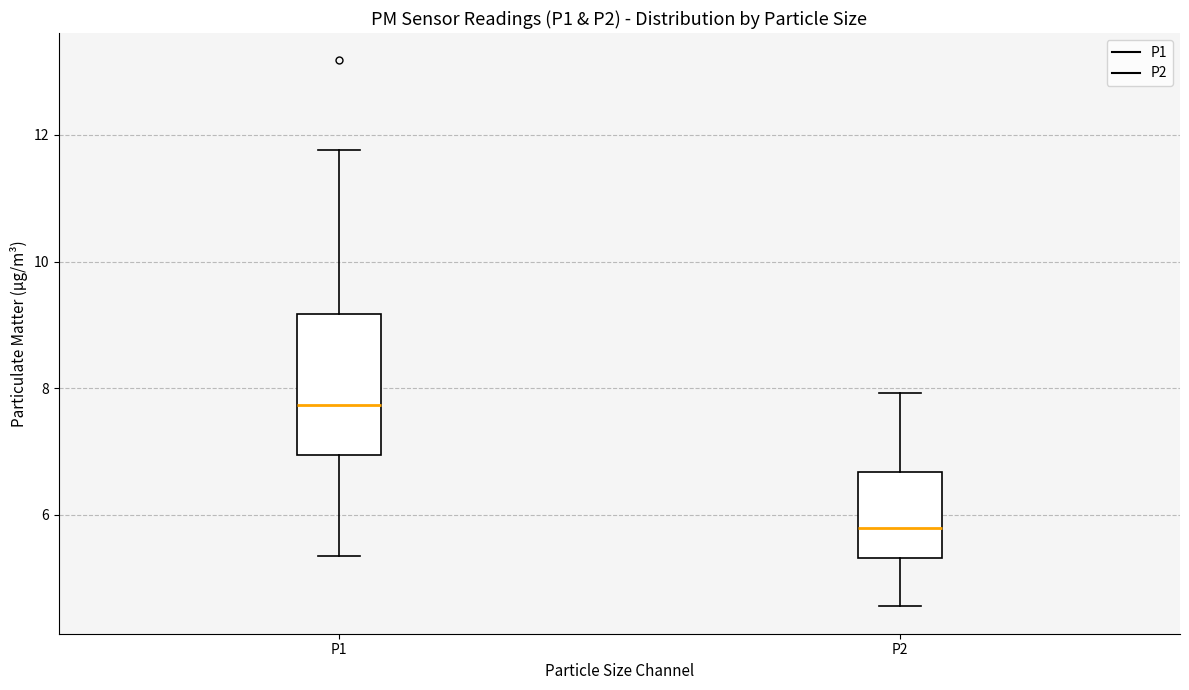

Reading left to right, read every box against the y-axis: the position of its median line, the range the box covers, and the ends of its whiskers. The values are not printed on the chart, so give them approximately, as read against the axis.

P1: median 7.8, box 7.0 to 9.2, whiskers 5.4 to 11.8
P2: median 5.8, box 5.4 to 6.6, whiskers 4.6 to 8.0